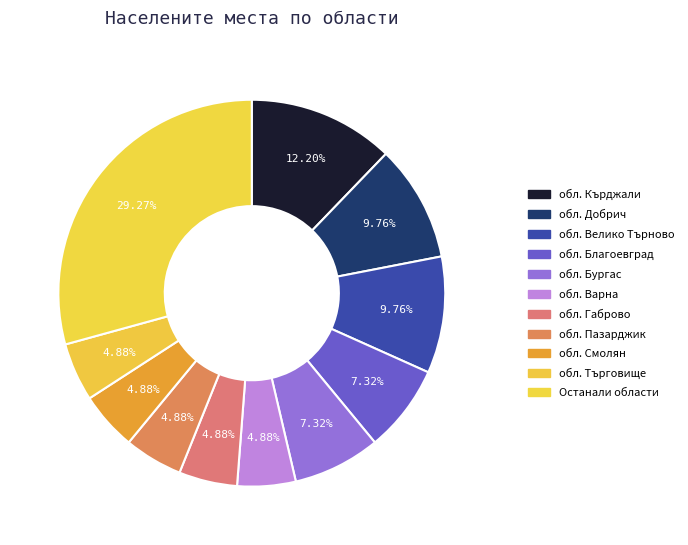

How many slices are in this pie chart?

11